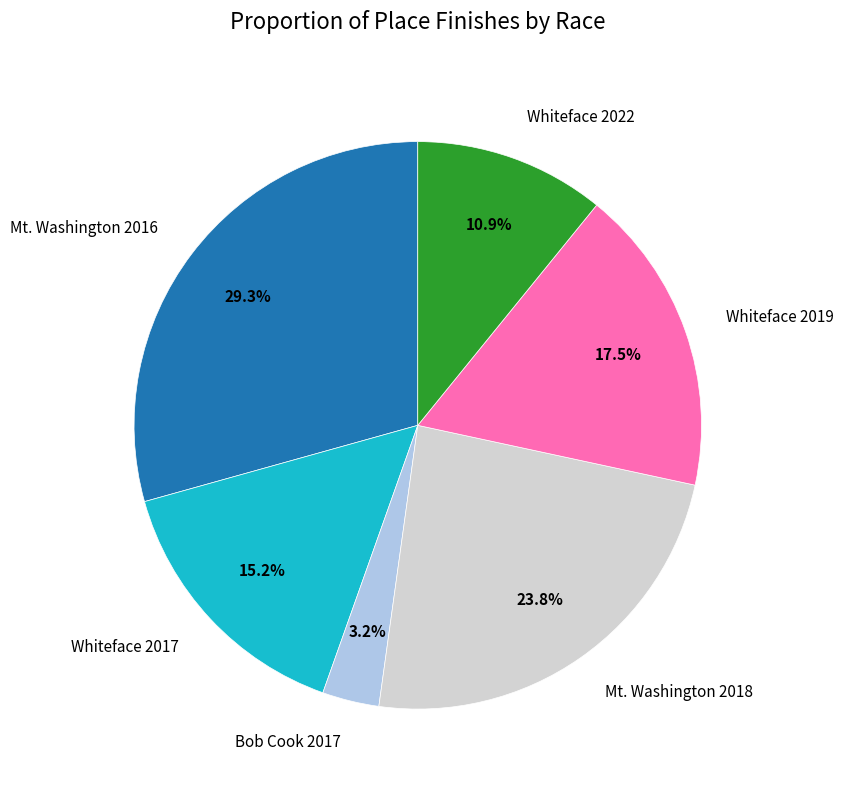

Which category has the smallest portion of the pie?

Bob Cook 2017